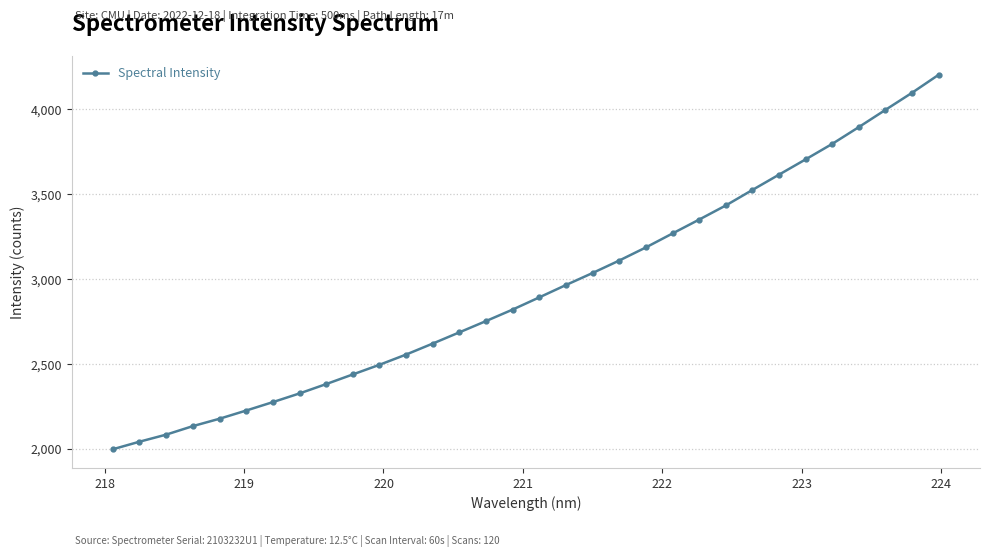

What is the difference between the maximum and minimum values?

2205.9